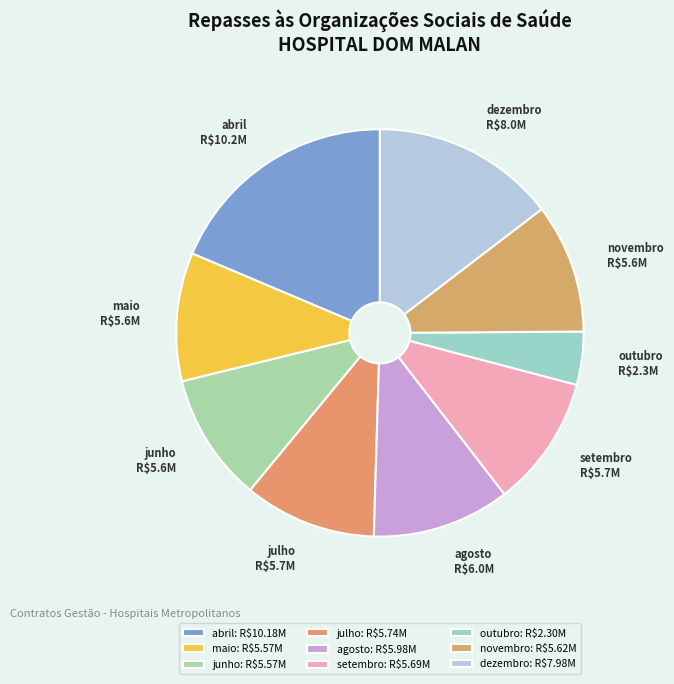

How many slices are in this pie chart?

9